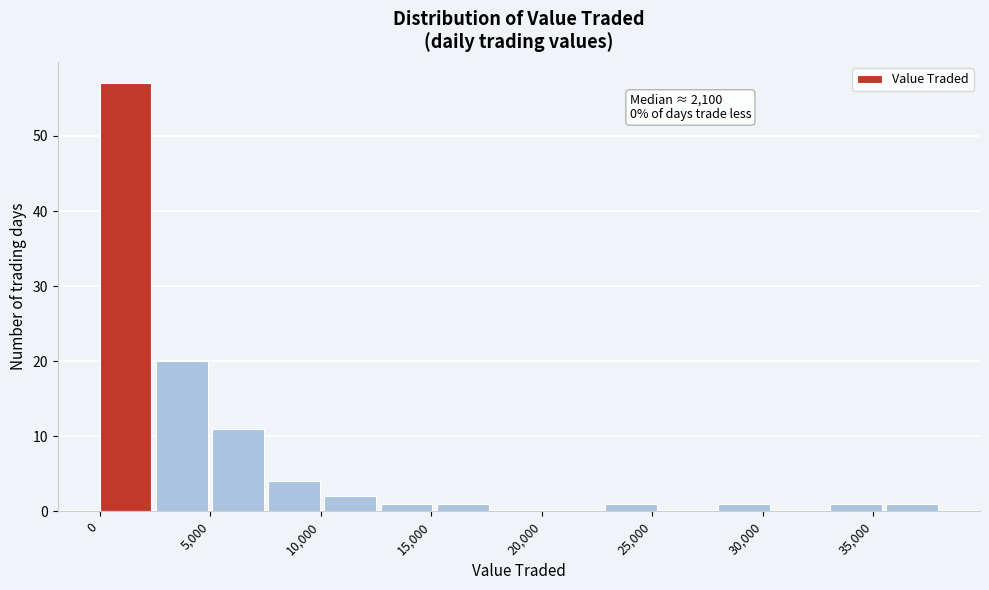

Which range on the x-axis has the tallest bar?

0 to 2500